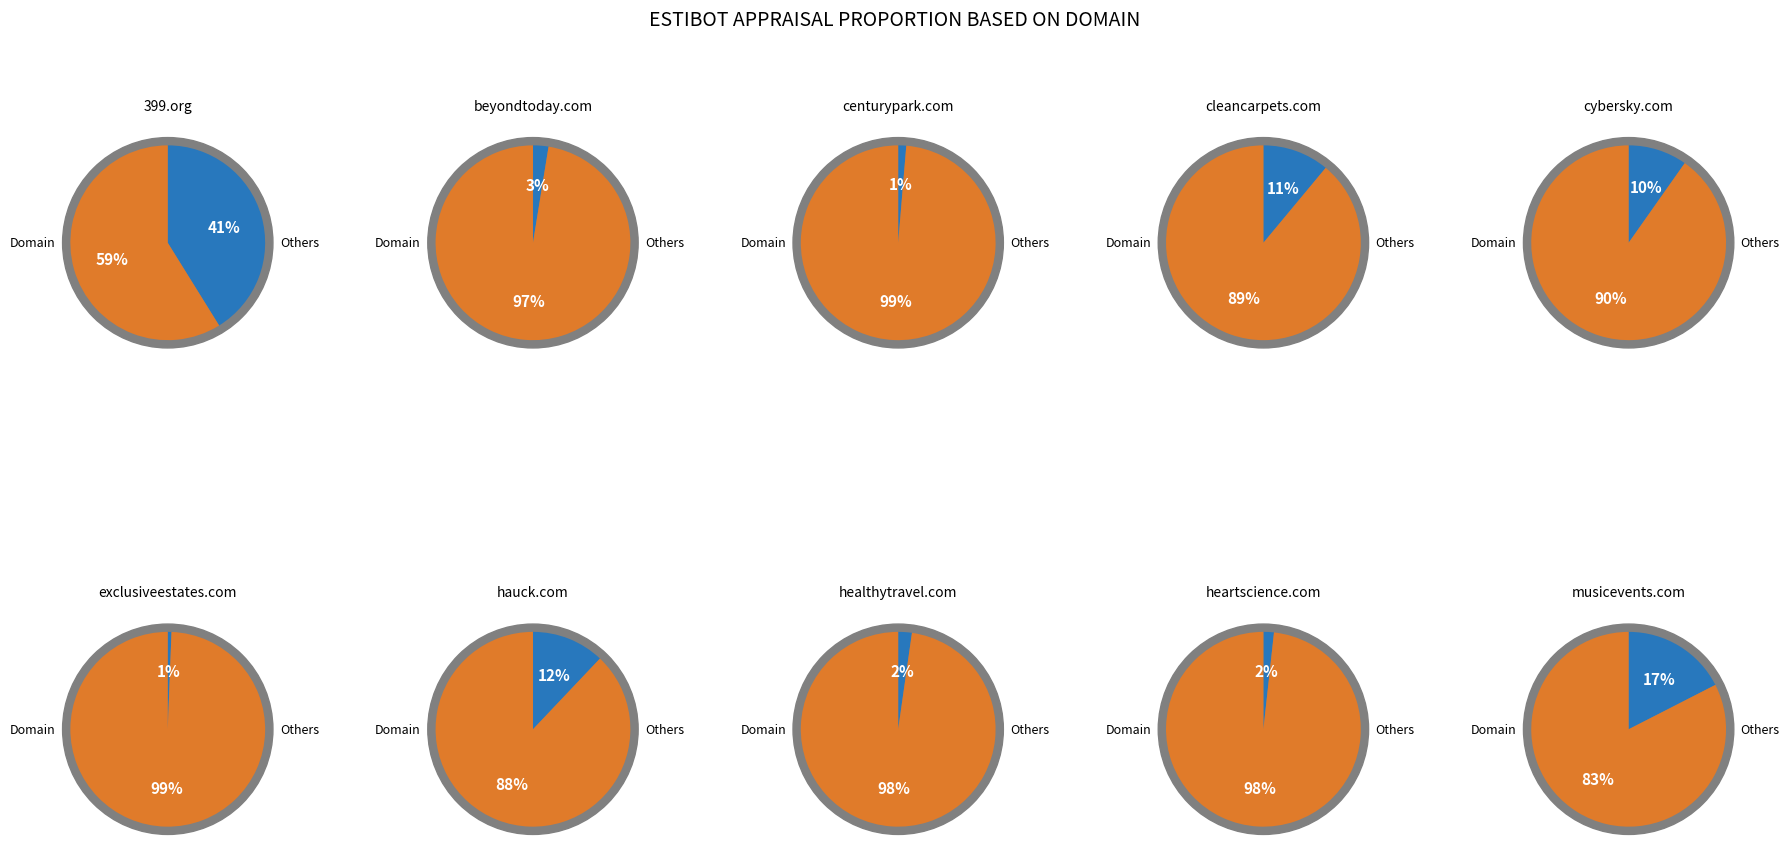

To the nearest percent, what portion does cleancarpets.com represent?

11%